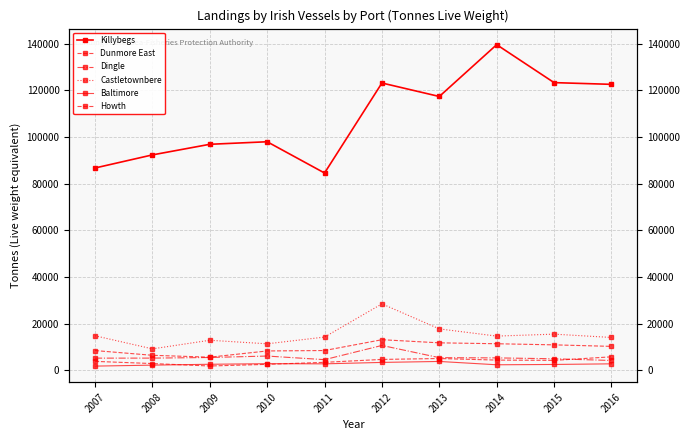

What is the sum of all Castletownbere values?

152295